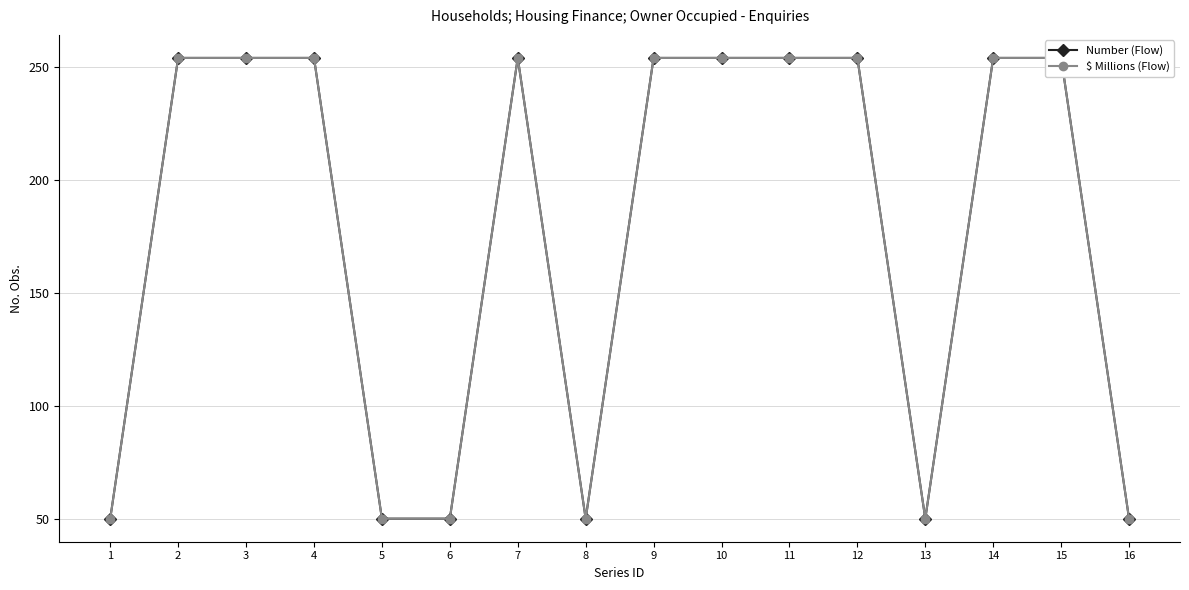

True or false: $ Millions (Flow) and Number (Flow) intersect in this chart.

False